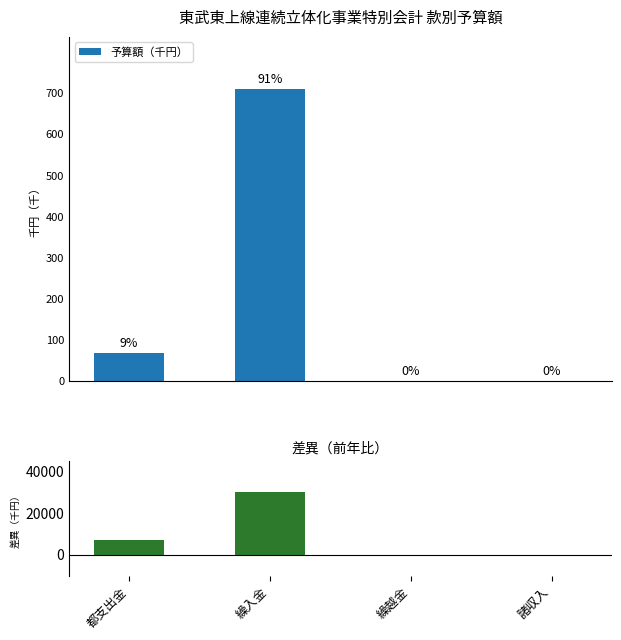

Does the chart contain stacked bars?

No